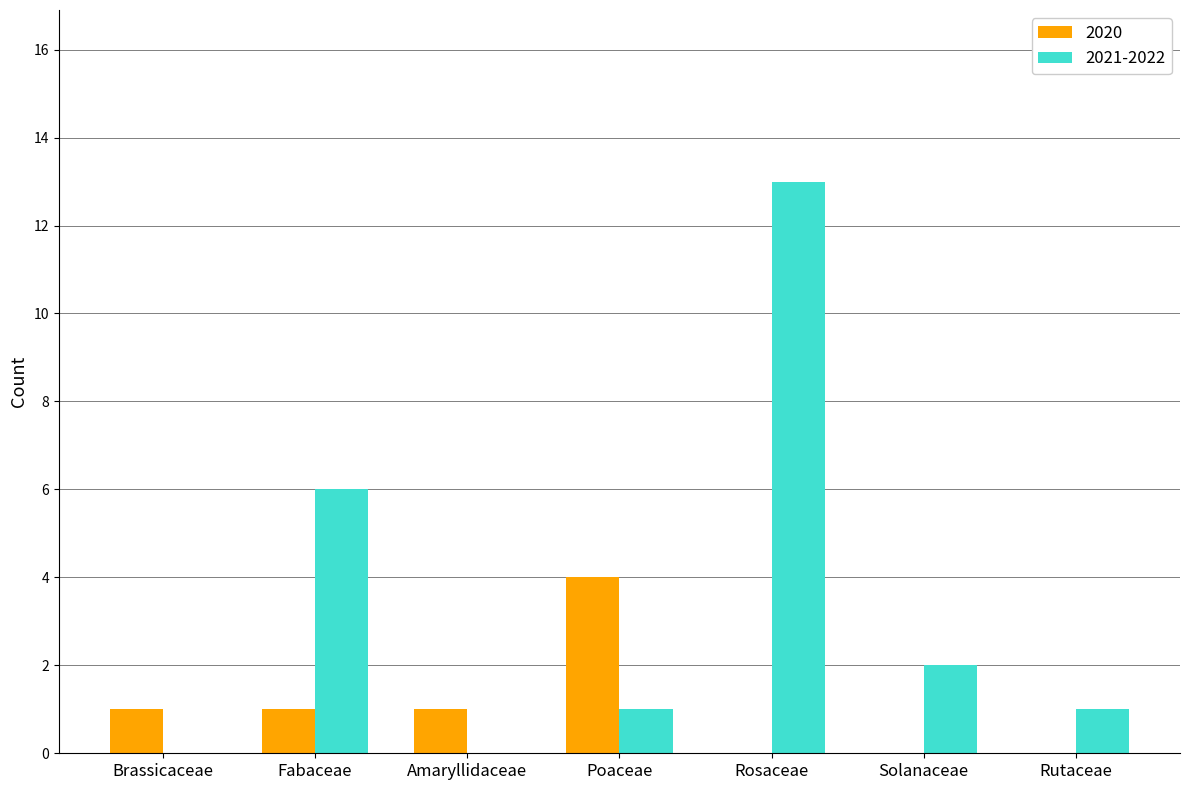

Which series changed the most between Fabaceae and Poaceae?

2021-2022